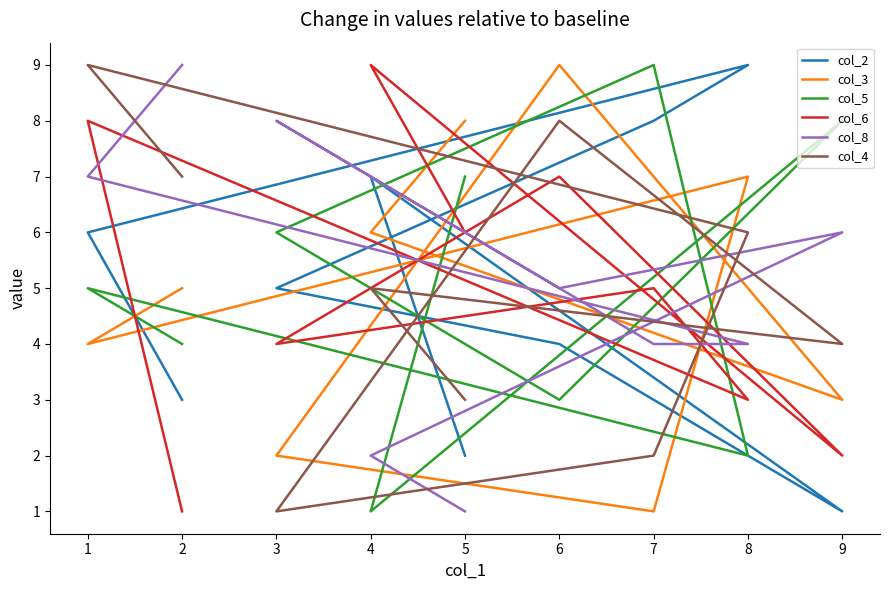

Reading left to right, transcribe all the data shown in this chart.

col_2: 2	7	1	4	5	8	9	6	3
col_3: 8	6	3	9	2	1	7	4	5
col_5: 7	1	8	3	6	9	2	5	4
col_6: 6	9	2	7	4	5	3	8	1
col_8: 1	2	6	5	8	4	4	7	9
col_4: 3	5	4	8	1	2	6	9	7